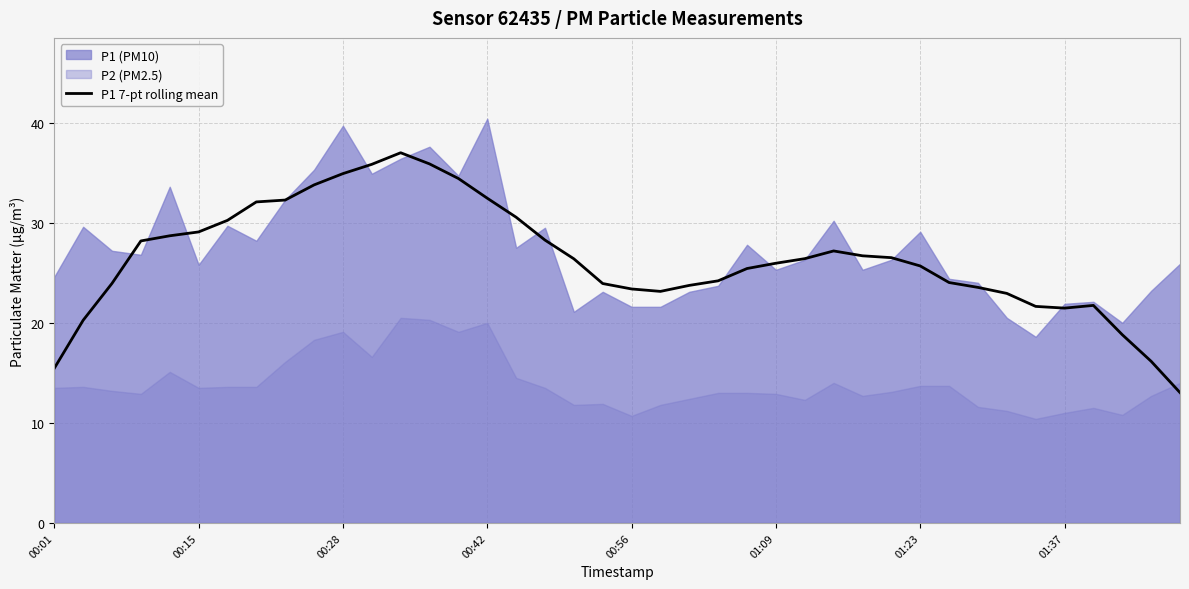

The value of P1 7-pt rolling mean at 01:23 is 44.7. True or false?

False